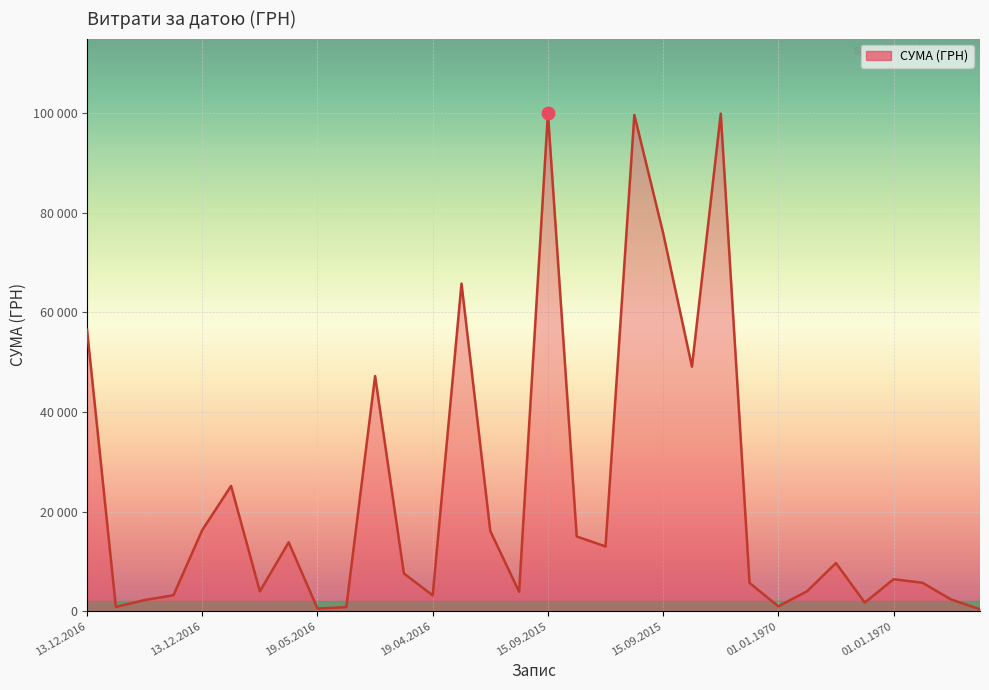

Does the chart have visible grid lines?

Yes